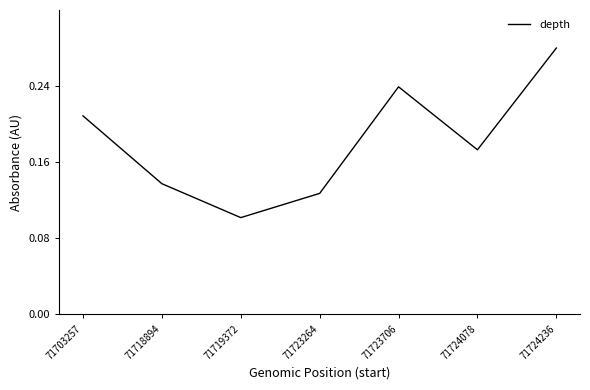

Count the values in the range 0 to 1.

7